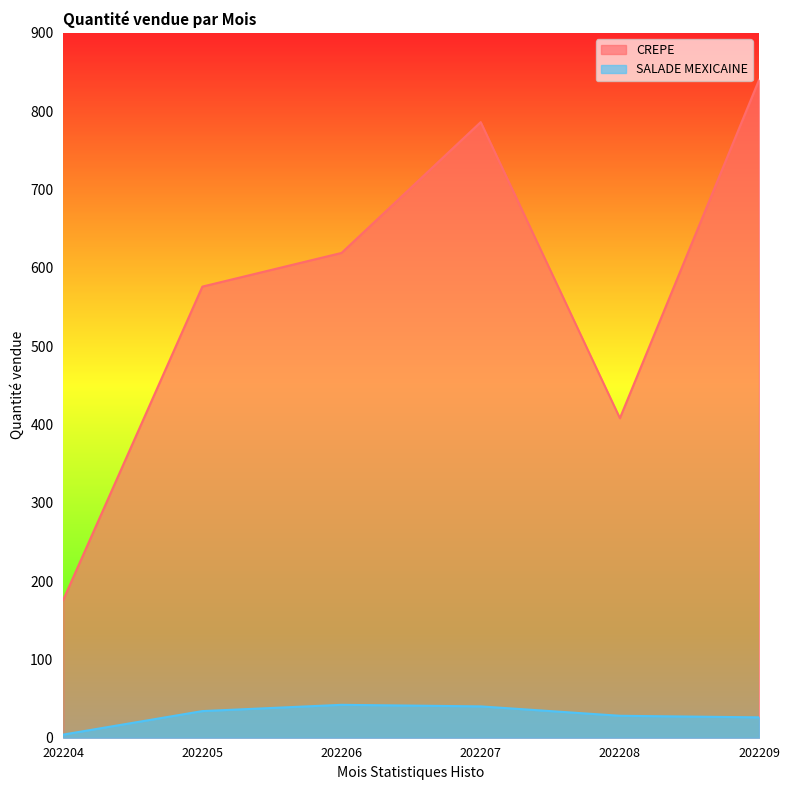

True or false: CREPE has a value of 176 at 202204.

True